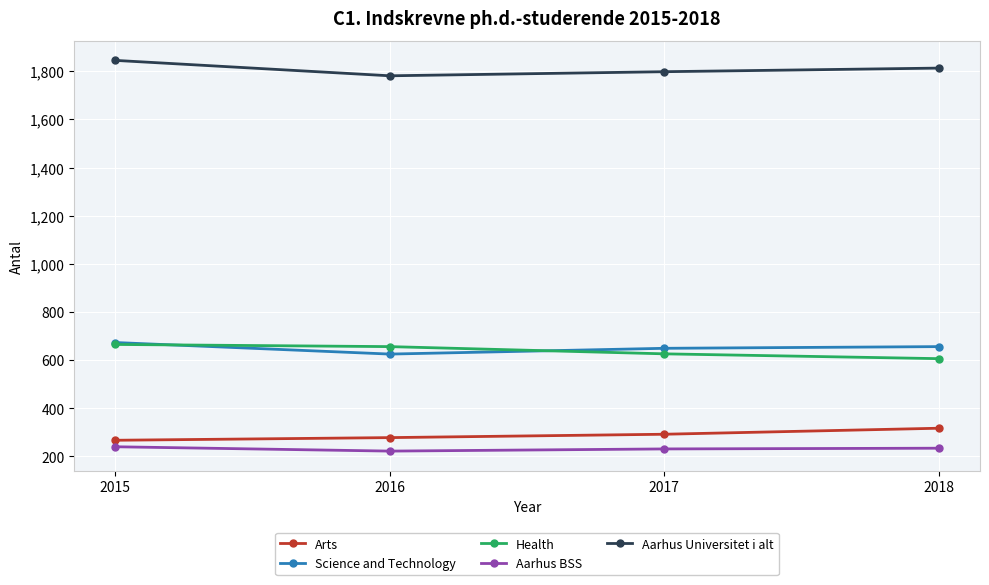

What is the sum of all Aarhus Universitet i alt values?

7237